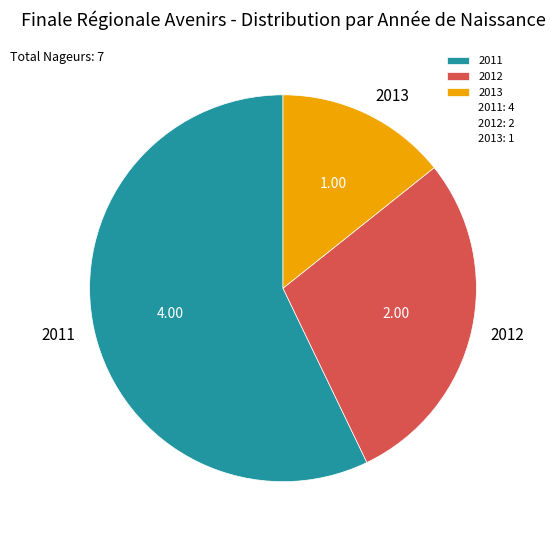

What is the ratio of the value at 2012 to the value at 2013?

2.0